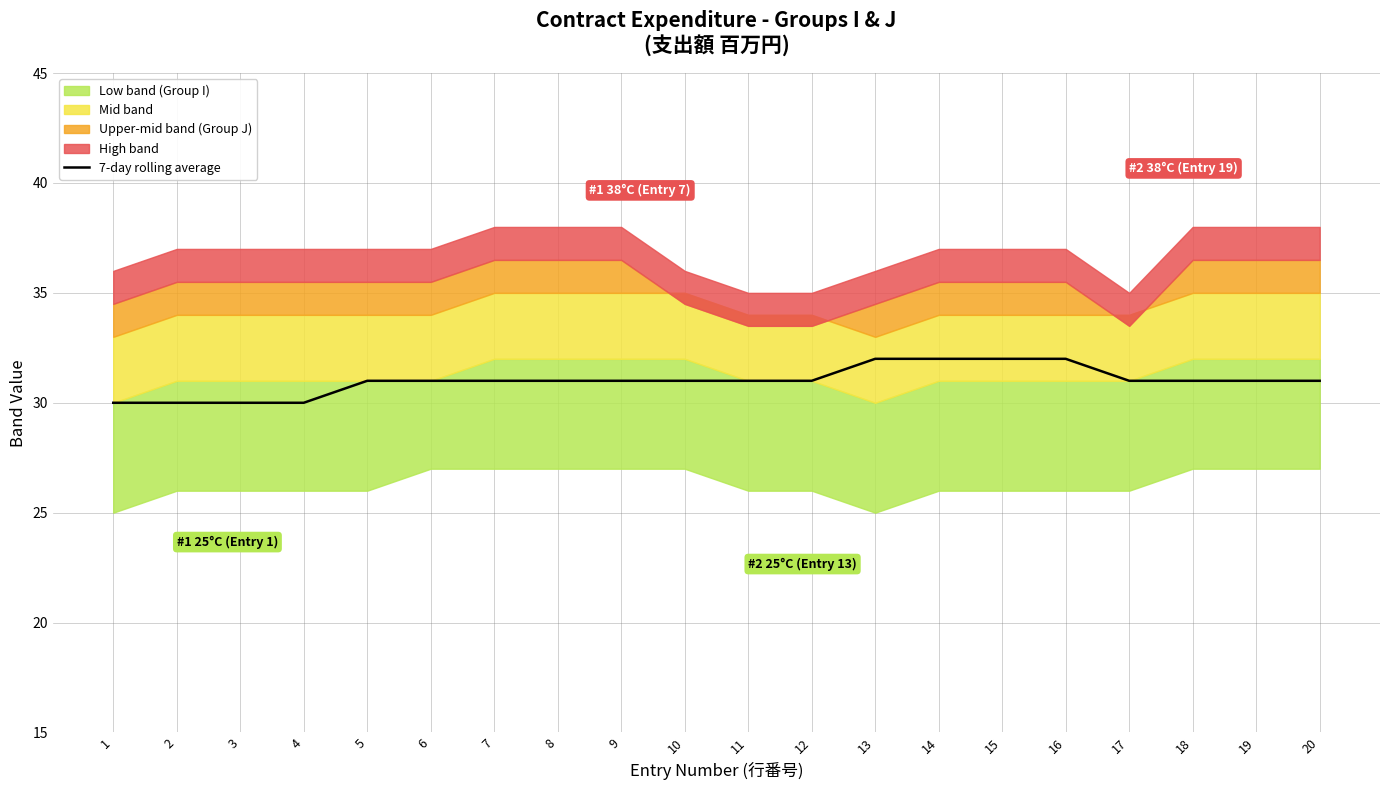

List the labels in order of value, largest first.

13, 14, 15, 16, 5, 6, 7, 8, 9, 10, 11, 12, 17, 18, 19, 20, 1, 2, 3, 4